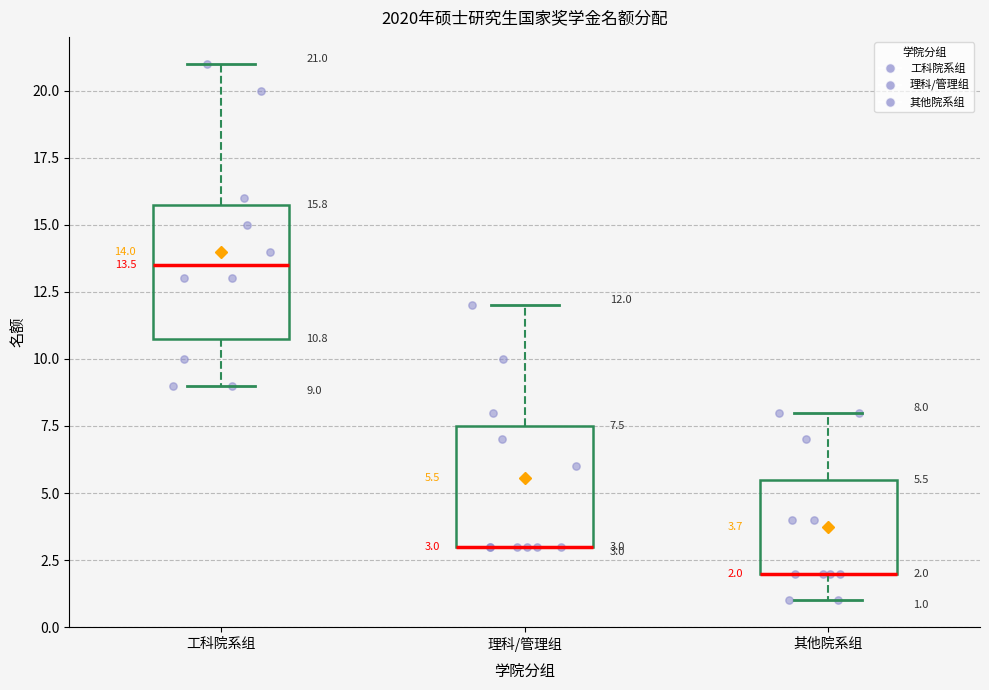

Which box is the tallest, from its lower edge to its upper edge?

工科院系组